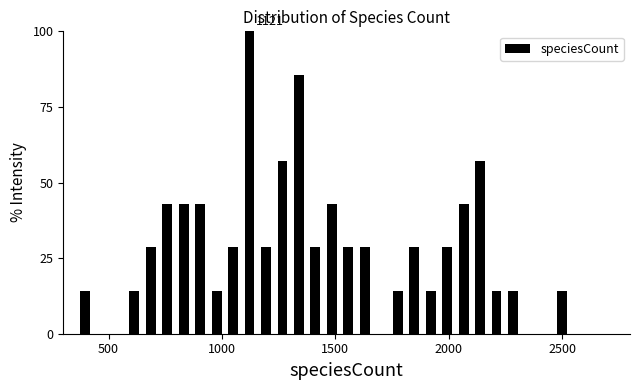

Read against the x-axis, roughly where is the centre of the tallest bar?

1100